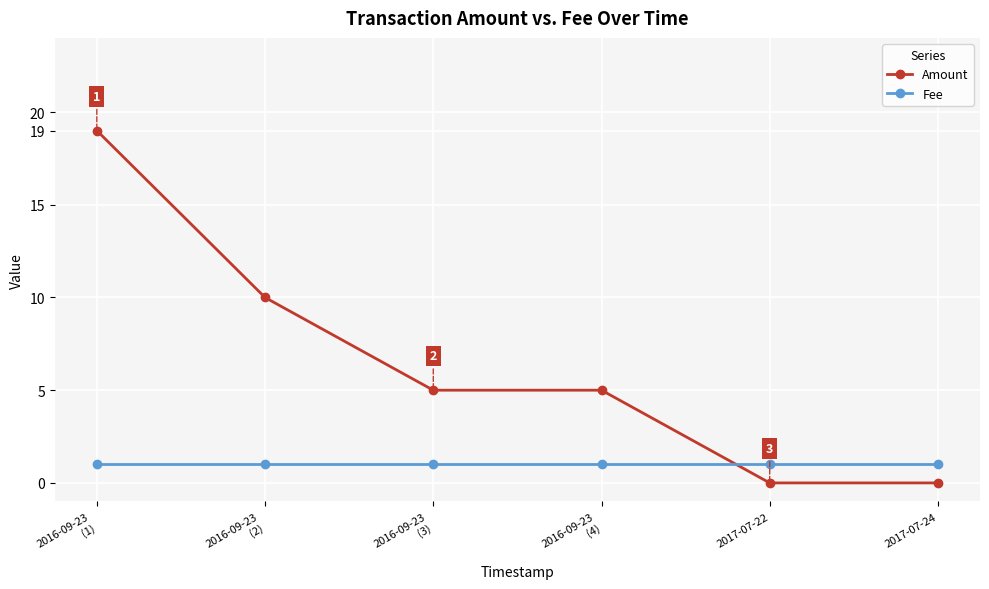

Rank the series by their maximum value, from lowest to highest.

Fee, Amount